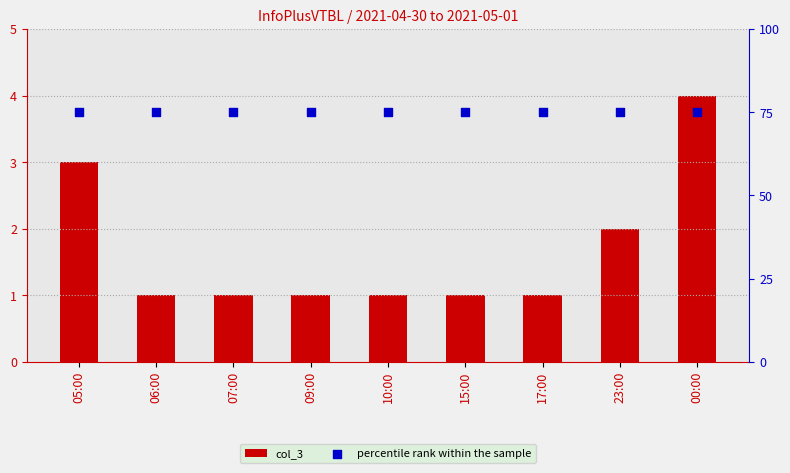

Which series contains the highest Y value?

percentile rank within the sample